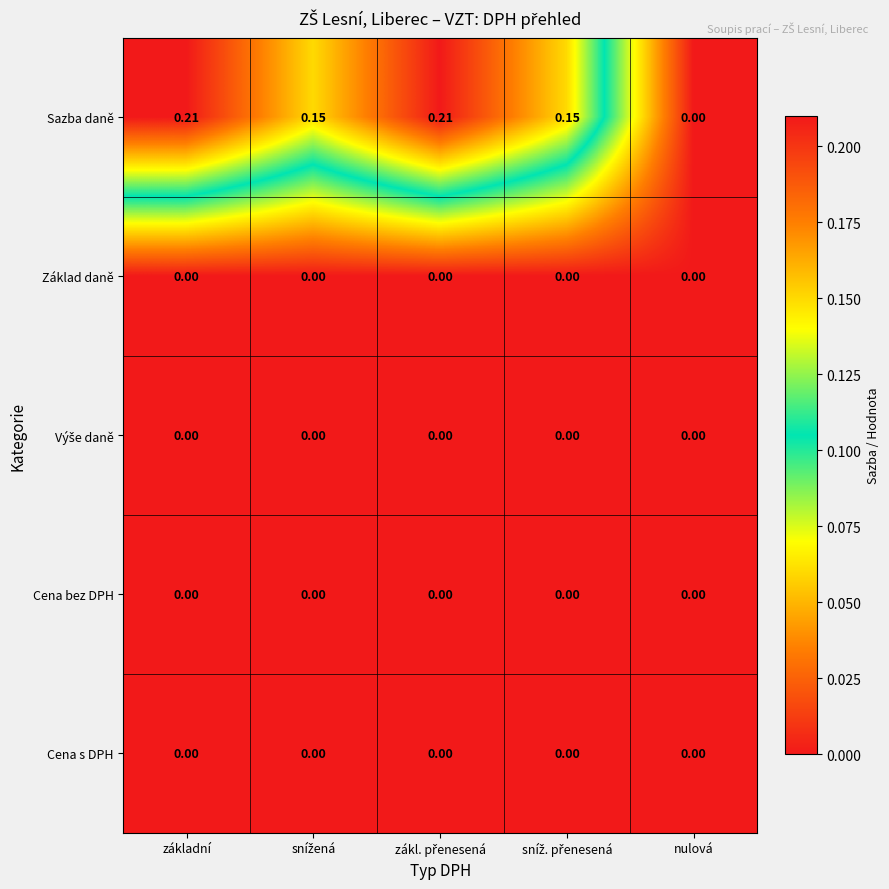

Which series has the largest total across all categories?

Sazba daně